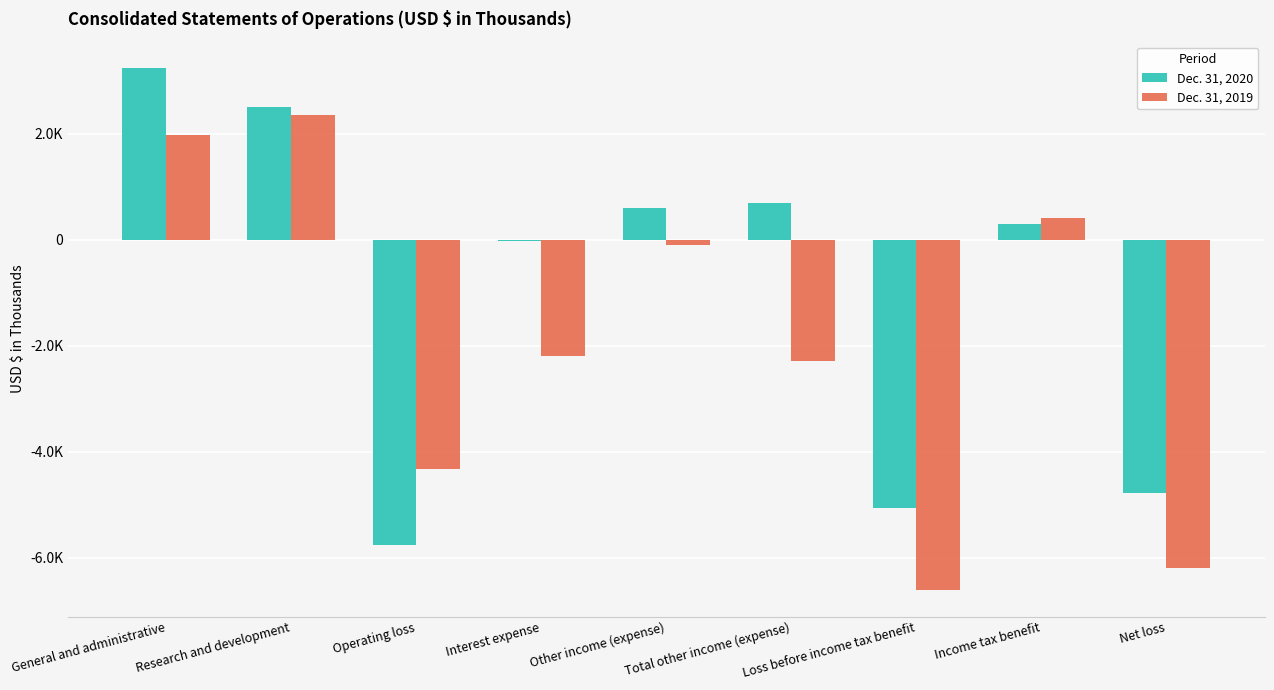

What is the label of the 1st bar from the right?

Net loss